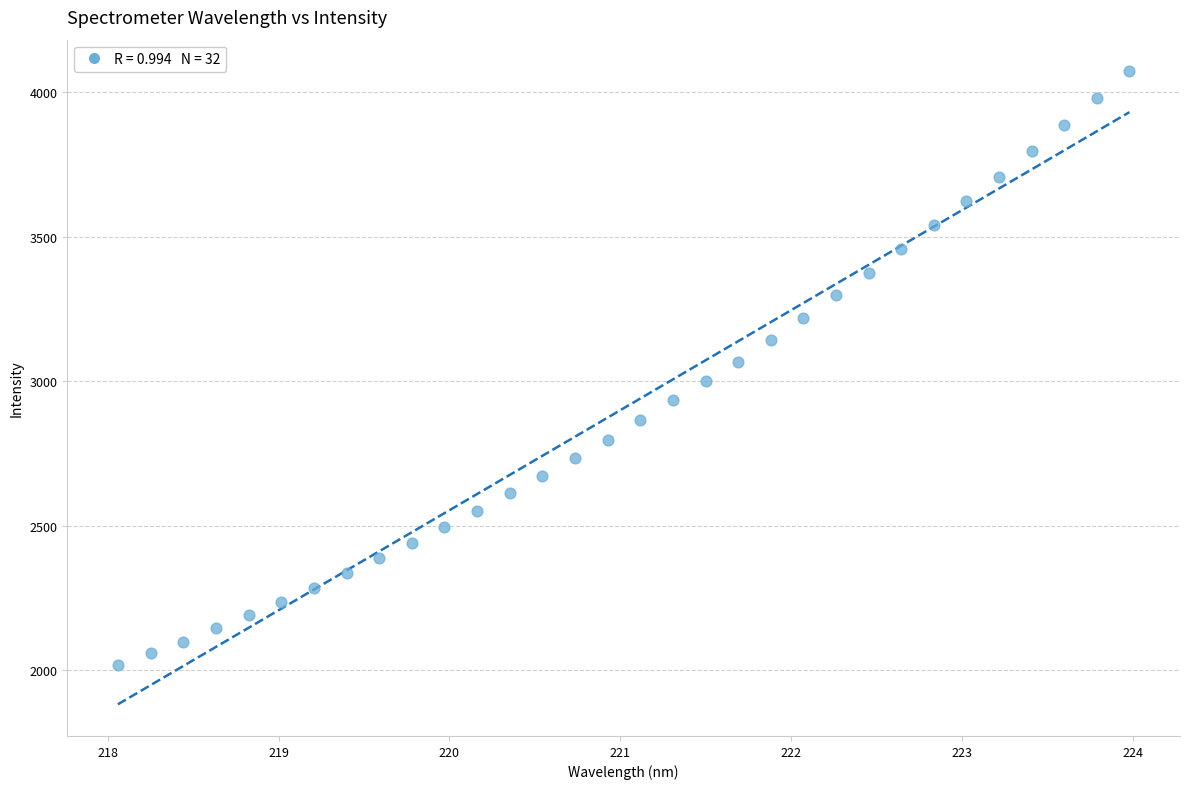

What is the range of X values (max minus min)?

5.9